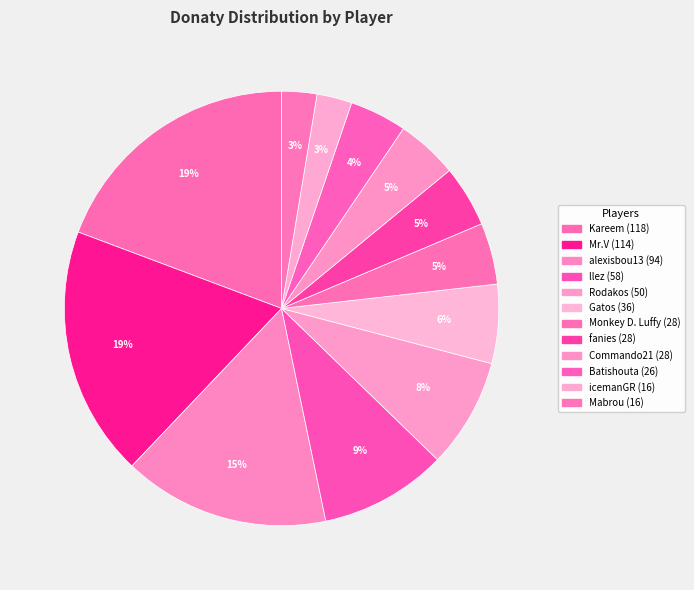

To the nearest percent, what percentage of the pie is llez?

9%